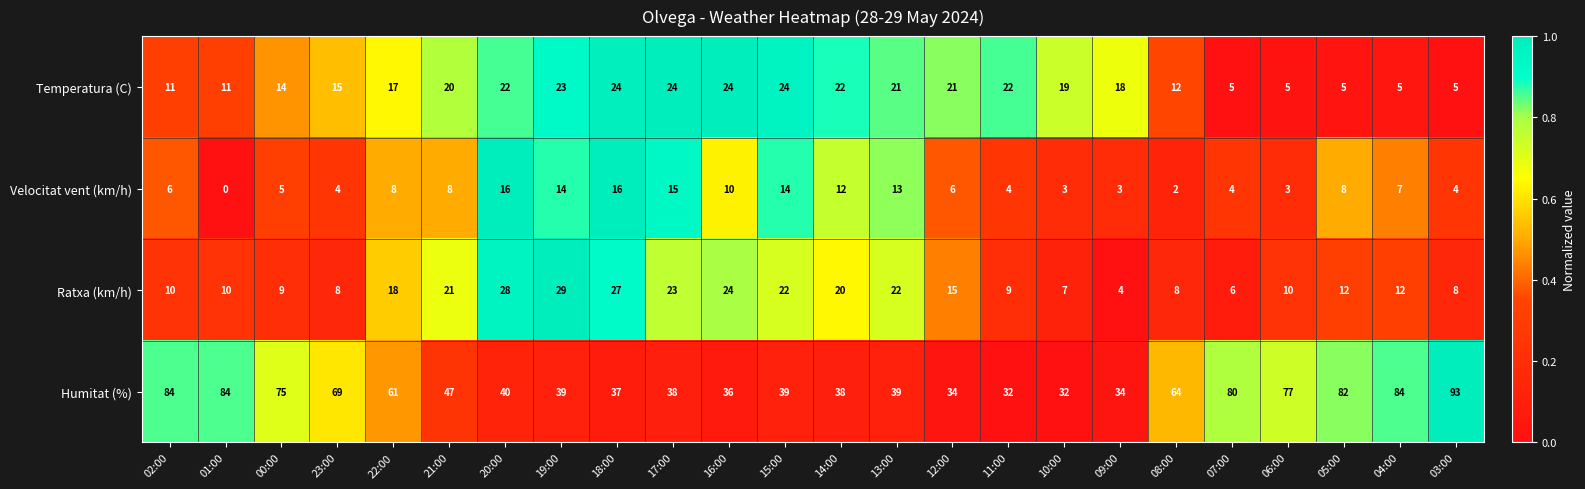

Which series changed the most between 22:00 and 08:00?

Ratxa (km/h)